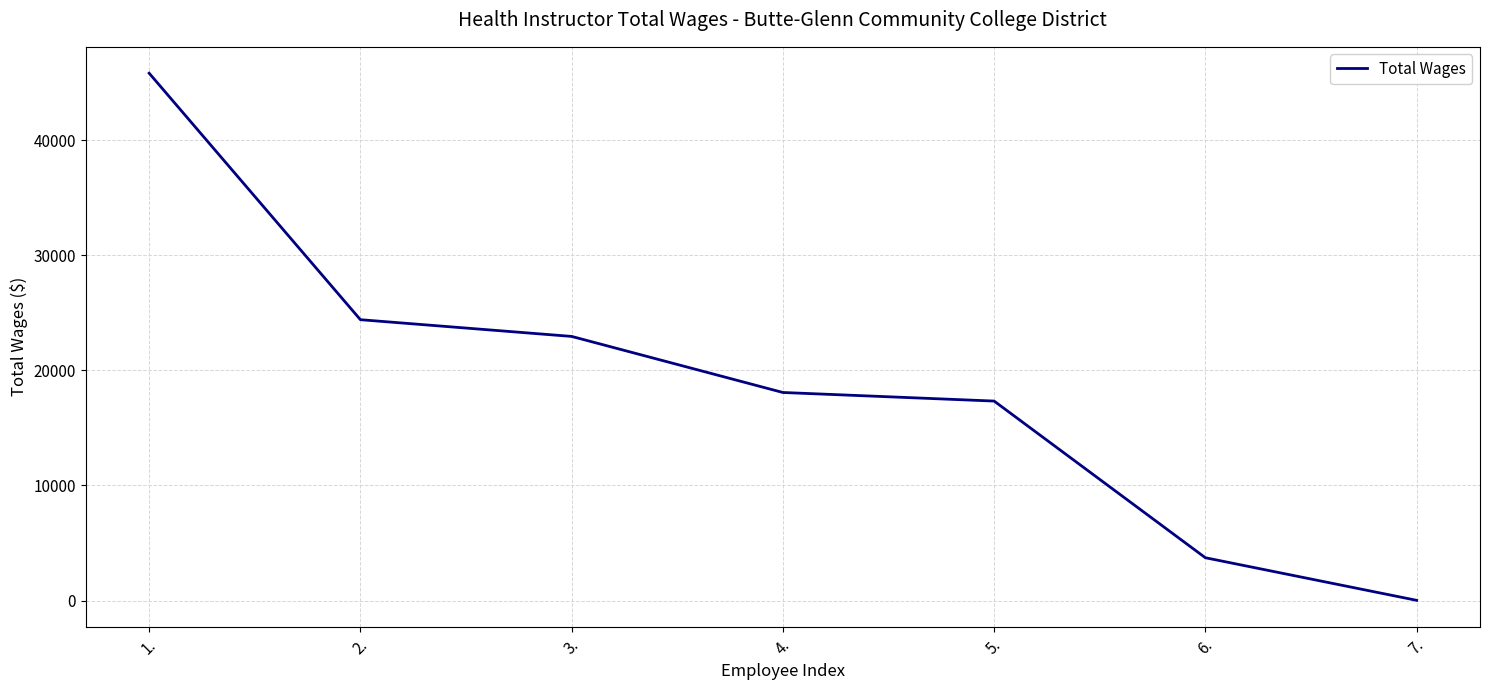

What is the difference between the maximum and second lowest values?

42118